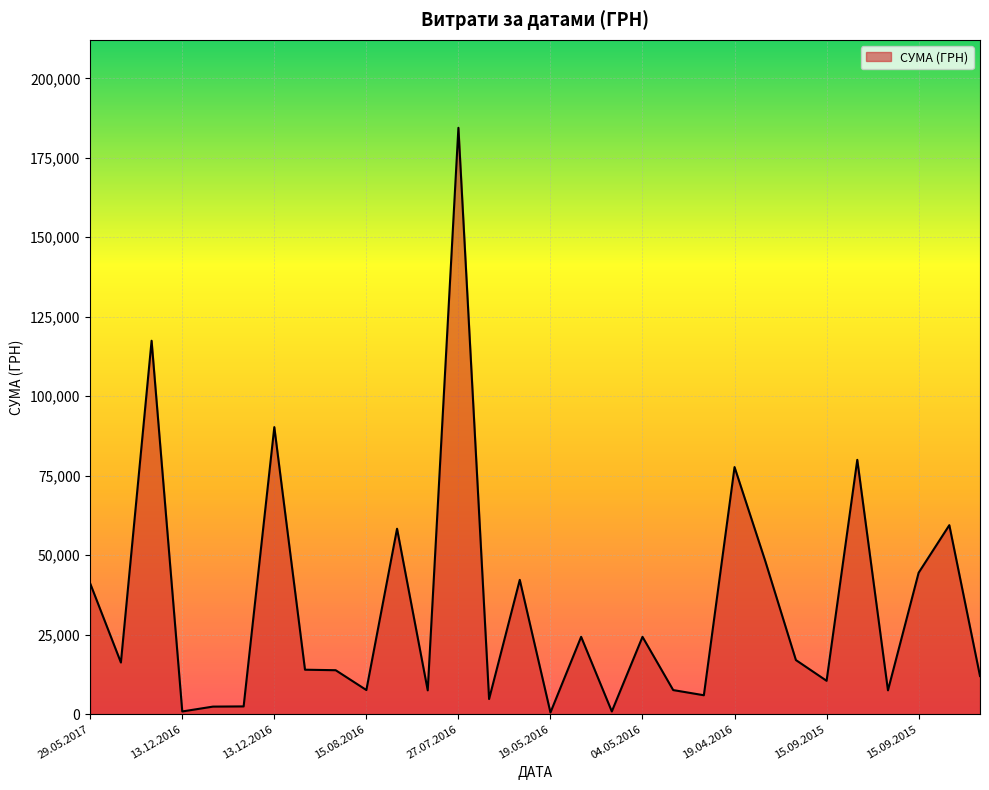

How many lines are shown in the chart?

1